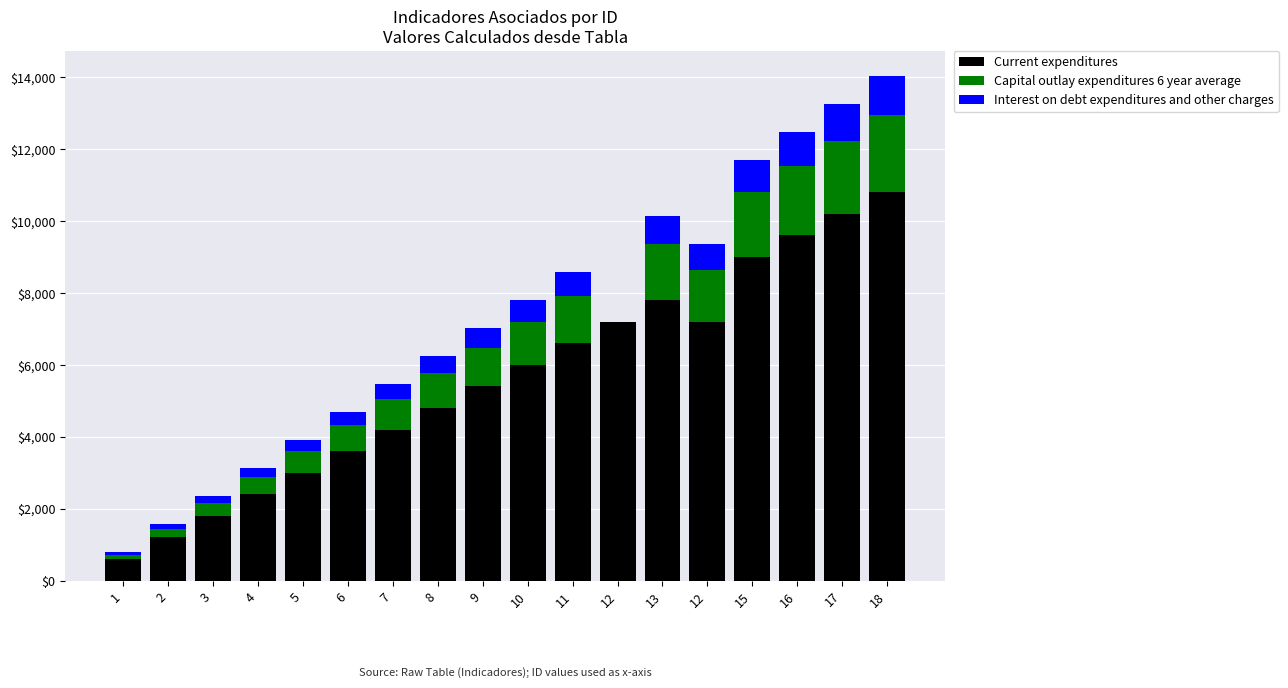

What is the sum of the Interest on debt expenditures and other charges values at 12 and 18?

1080